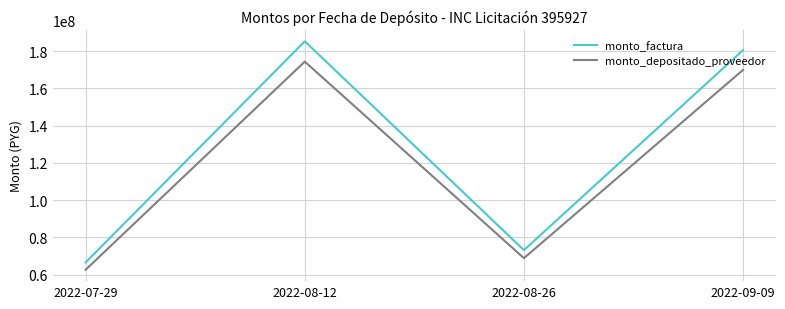

How many categories are shown in the chart?

4